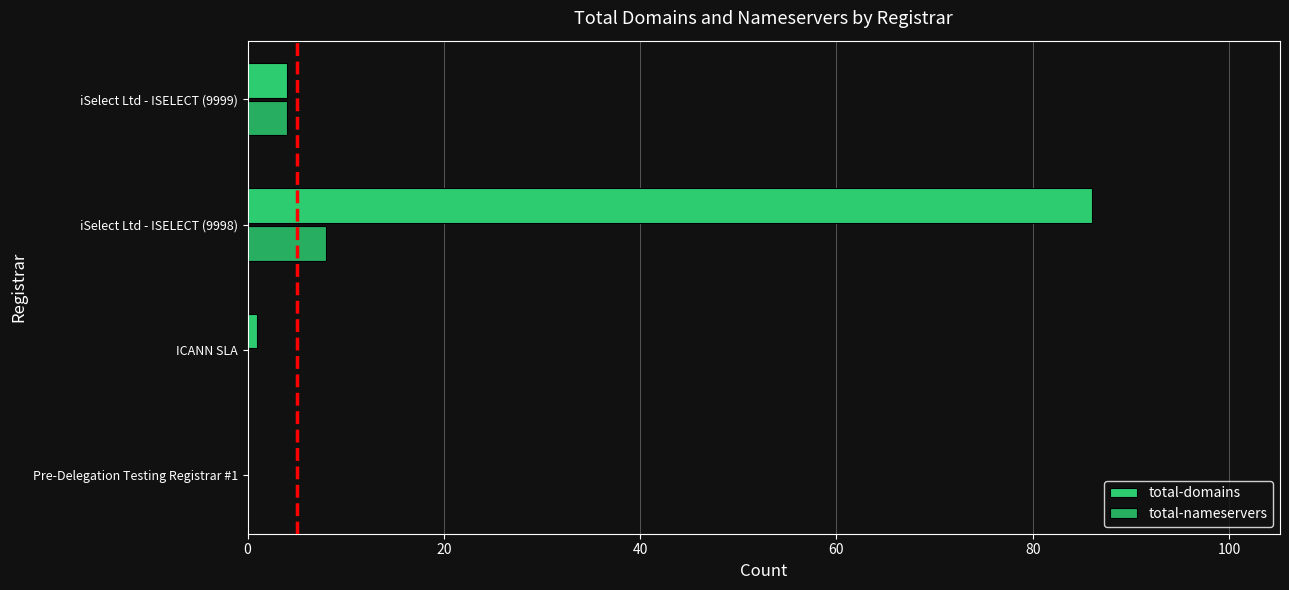

What is the maximum value for total-nameservers?

8